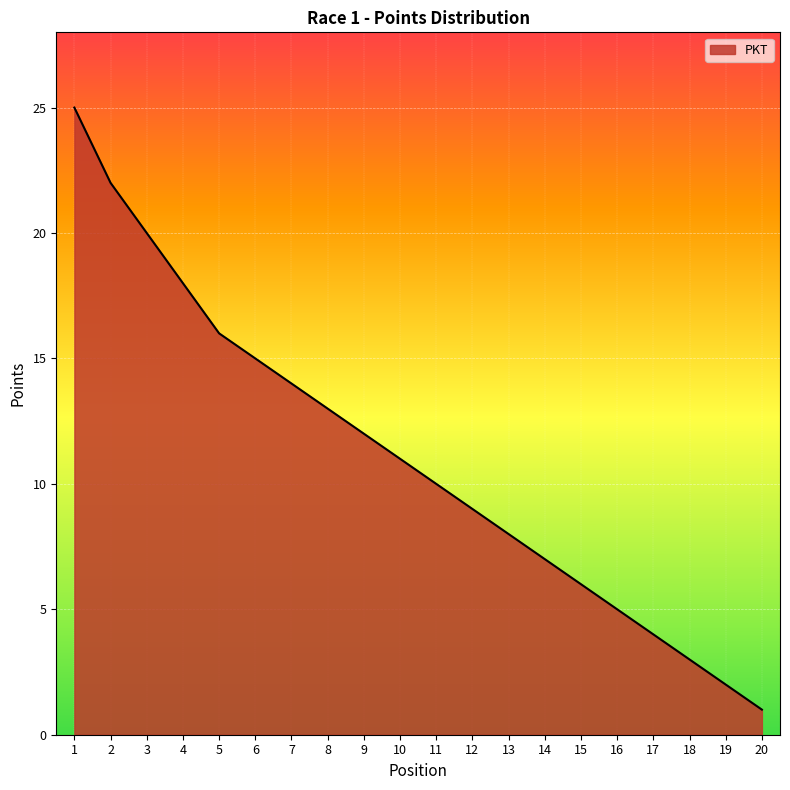

What is the minimum value shown in the chart?

1